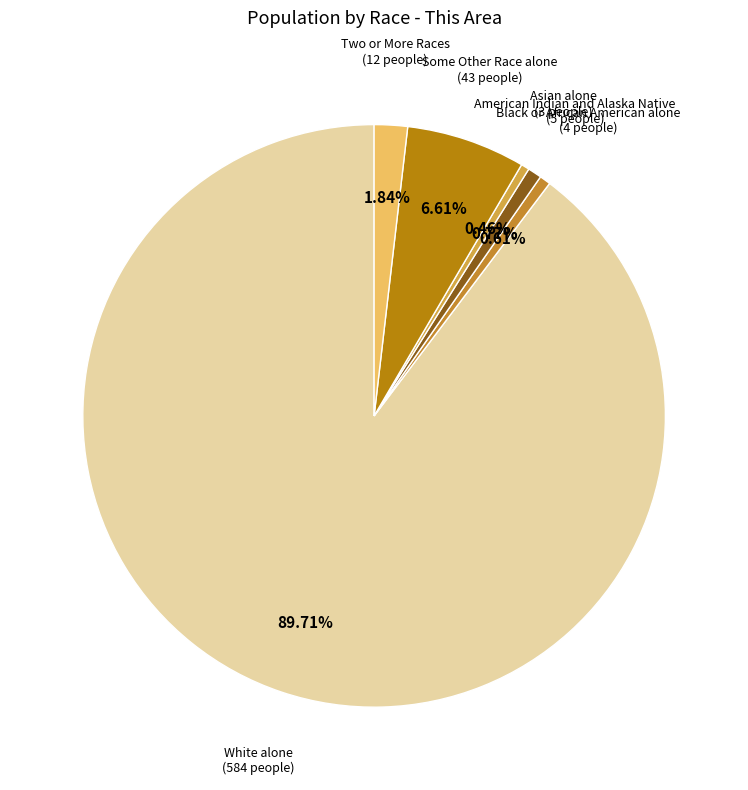

Count the number of slices in the pie.

6